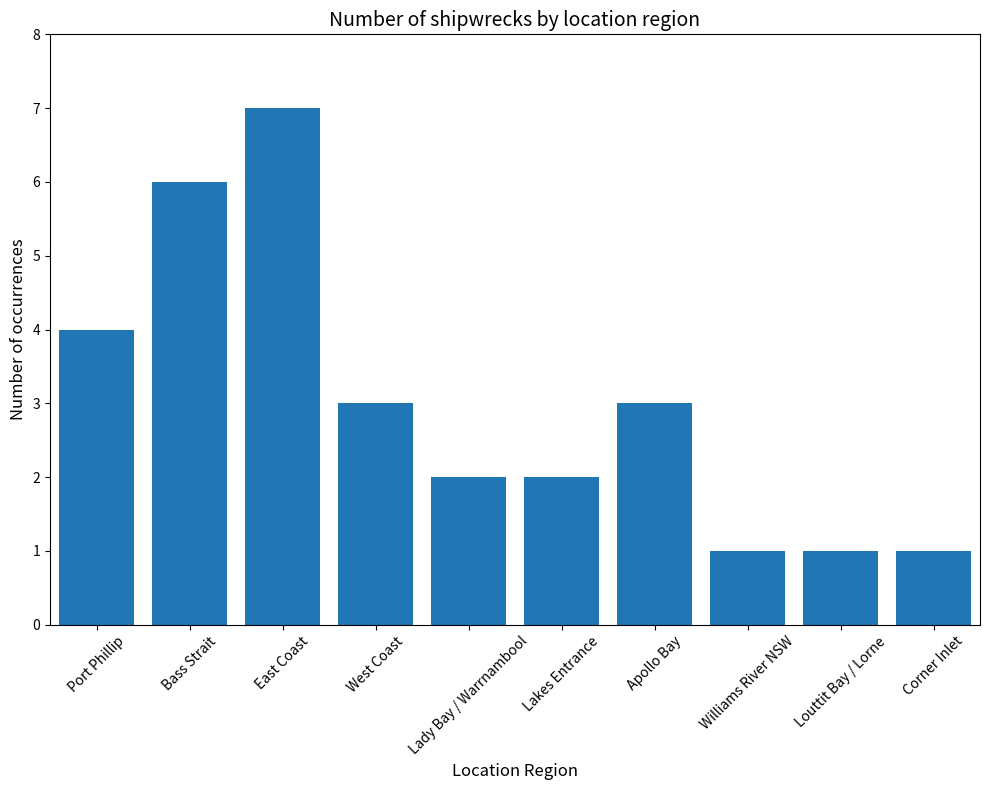

What position from the right is Lady Bay / Warrnambool?

6